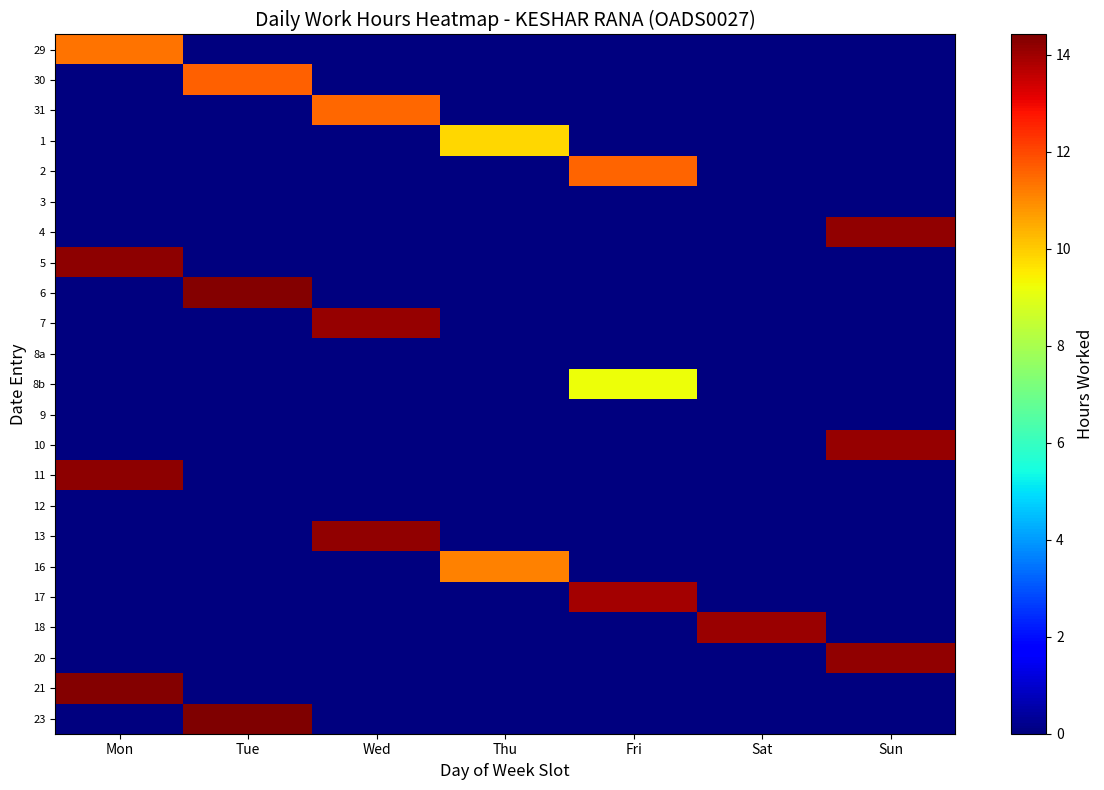

At which category does the chart reach its minimum across all series?

Tue